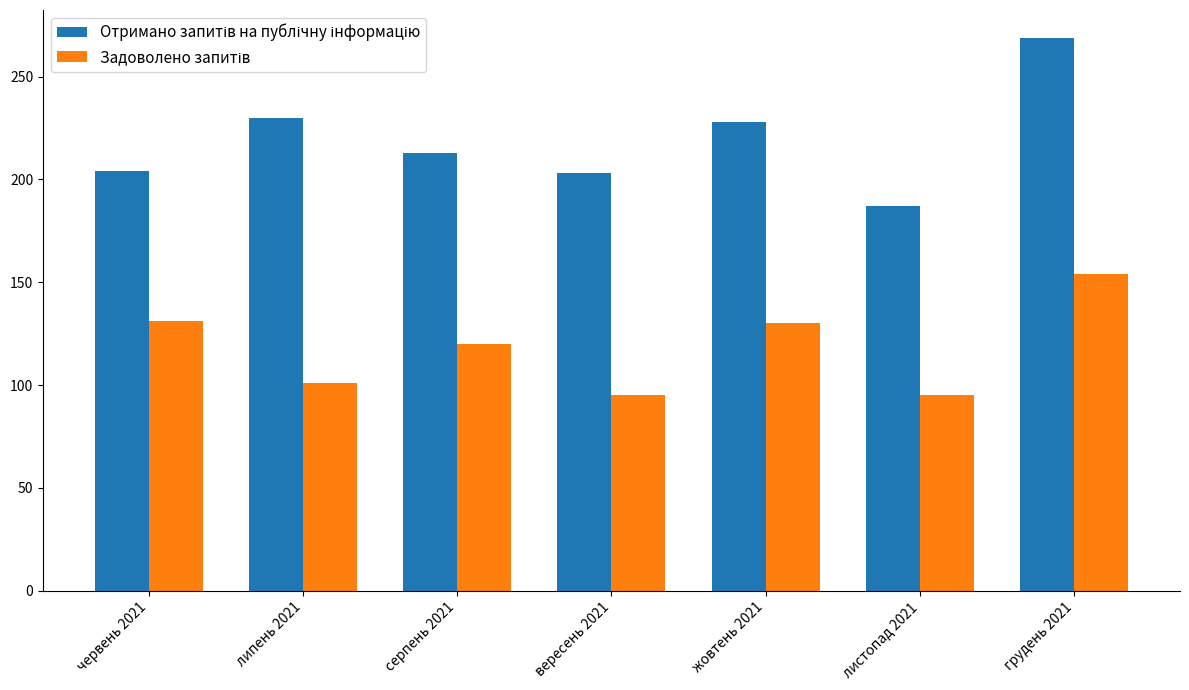

What is the difference between the highest and lowest values at жовтень 2021?

98